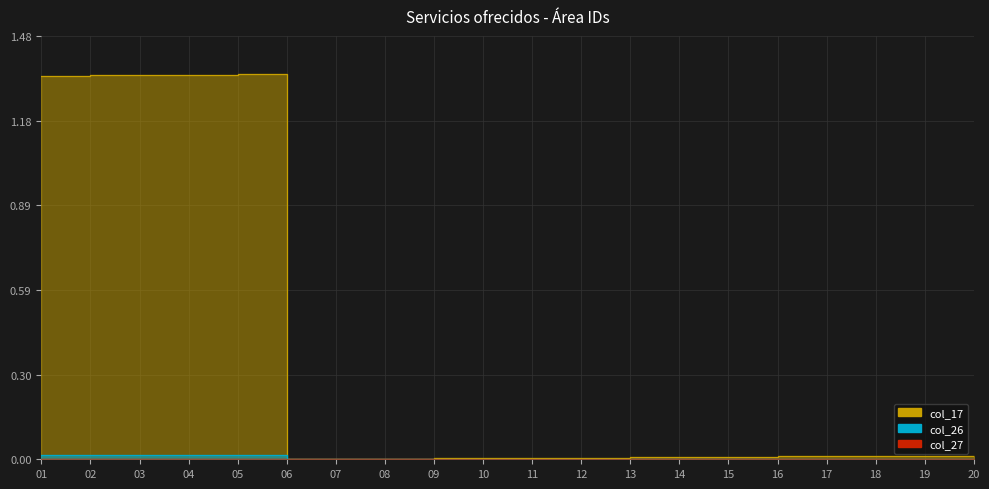

At which label does col_27 reach its peak?

06